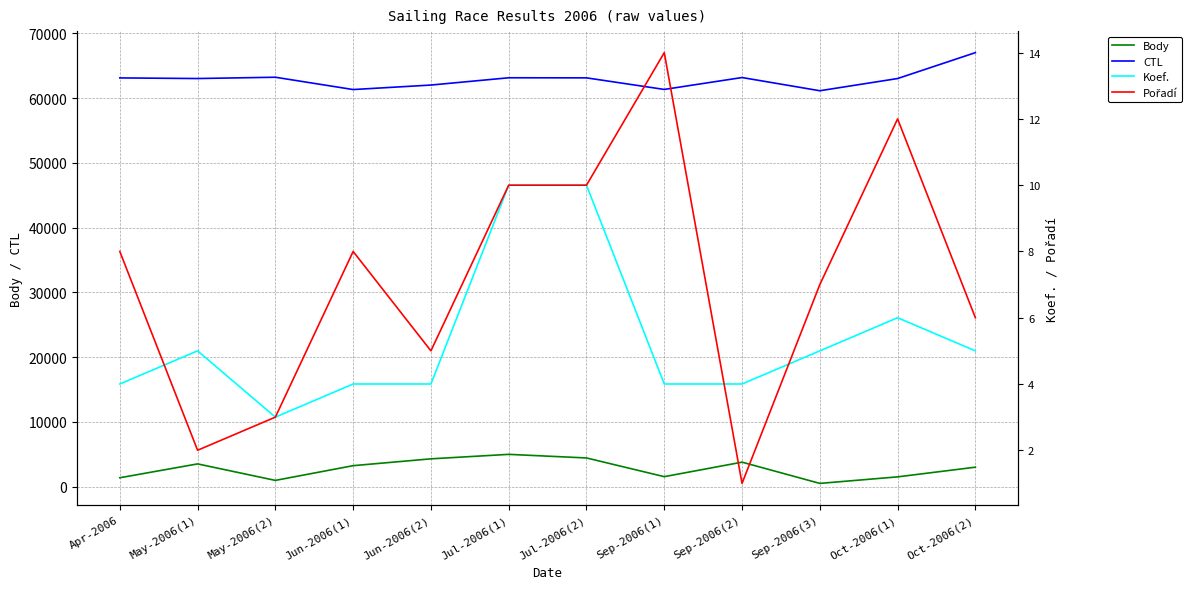

Reading left to right, extract all data points from this chart.

Body: Apr-2006=1376	May-2006(1)=3515	May-2006(2)=969	Jun-2006(1)=3243	Jun-2006(2)=4297	Jul-2006(1)=4989	Jul-2006(2)=4434	Sep-2006(1)=1545	Sep-2006(2)=3784	Sep-2006(3)=505	Oct-2006(1)=1514	Oct-2006(2)=3008
CTL: Apr-2006=63106	May-2006(1)=63011	May-2006(2)=63211	Jun-2006(1)=61310	Jun-2006(2)=62004	Jul-2006(1)=63128	Jul-2006(2)=63115	Sep-2006(1)=61328	Sep-2006(2)=63165	Sep-2006(3)=61126	Oct-2006(1)=63009	Oct-2006(2)=67007
Koef.: Apr-2006=4	May-2006(1)=5	May-2006(2)=3	Jun-2006(1)=4	Jun-2006(2)=4	Jul-2006(1)=10	Jul-2006(2)=10	Sep-2006(1)=4	Sep-2006(2)=4	Sep-2006(3)=5	Oct-2006(1)=6	Oct-2006(2)=5
Pořadí: Apr-2006=8	May-2006(1)=2	May-2006(2)=3	Jun-2006(1)=8	Jun-2006(2)=5	Jul-2006(1)=10	Jul-2006(2)=10	Sep-2006(1)=14	Sep-2006(2)=1	Sep-2006(3)=7	Oct-2006(1)=12	Oct-2006(2)=6